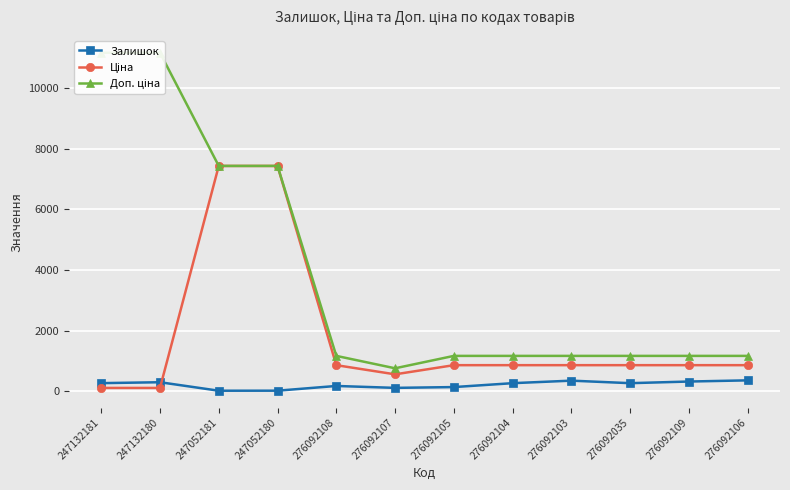

At which label does Ціна first exceed 862?

247052181